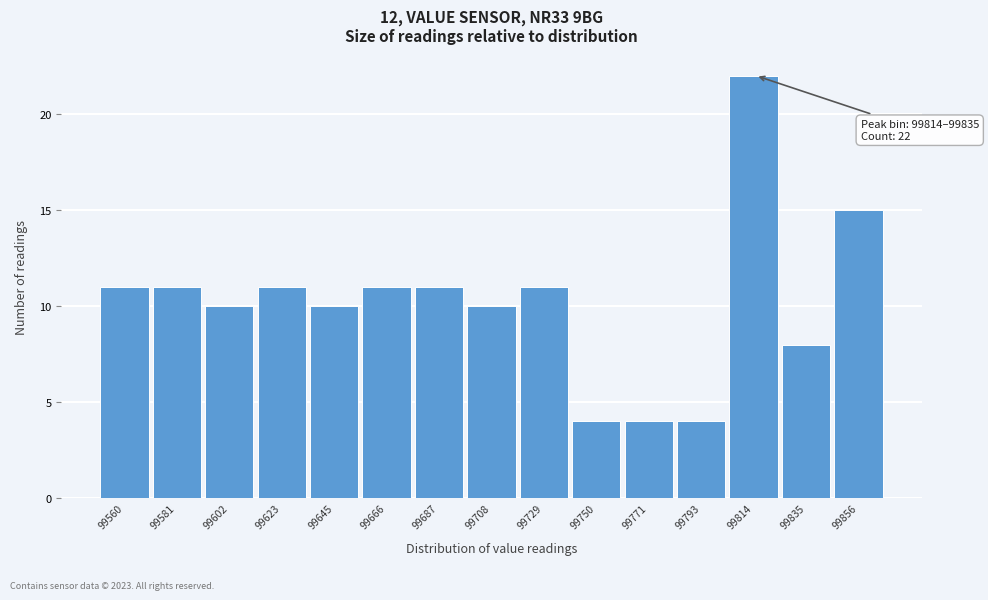

Reading right to left, transcribe all the data shown in this chart.

99856=15	99835=8	99814=22	99793=4	99771=4	99750=4	99729=11	99708=10	99687=11	99666=11	99645=10	99623=11	99602=10	99581=11	99560=11